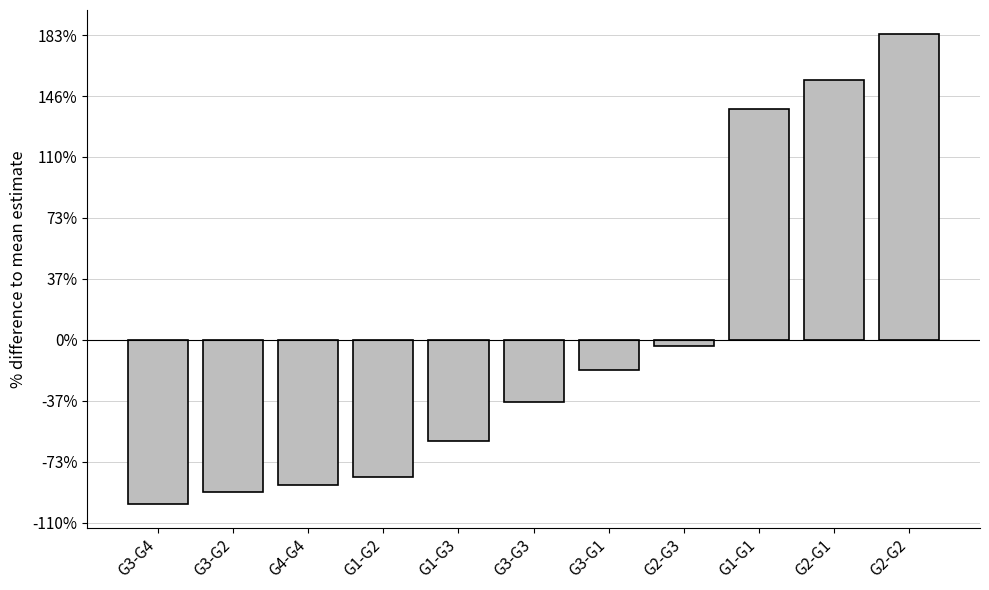

What is the difference between the maximum and minimum values?

193.0